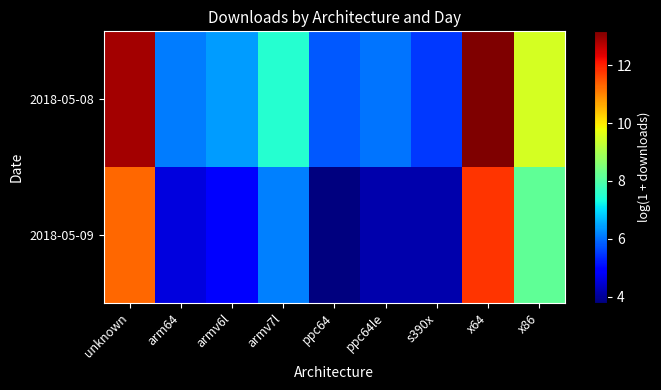

Which series has the largest range (max minus min)?

2018-05-09